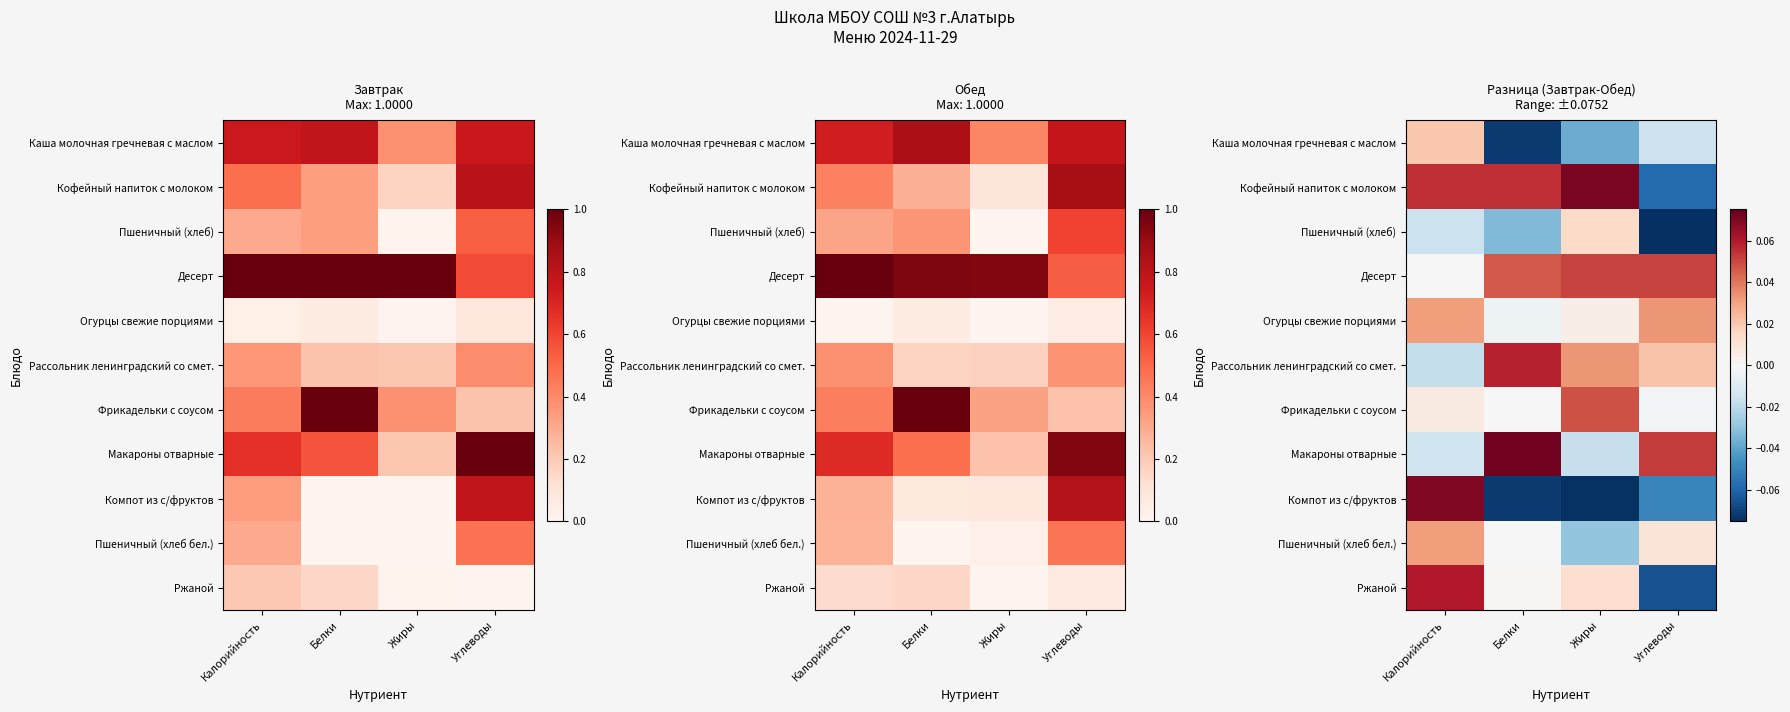

How many data points does each series have?

4